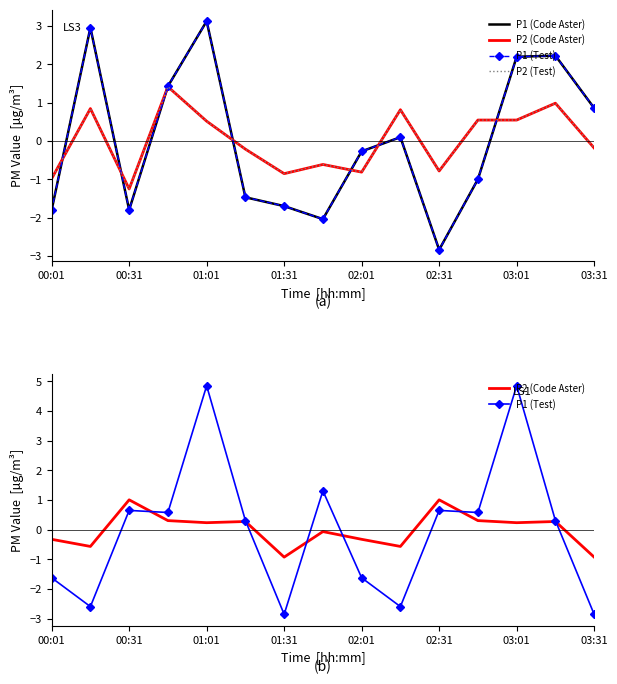

Which series changed the most between 01:01 and 9?

P1 (Test)